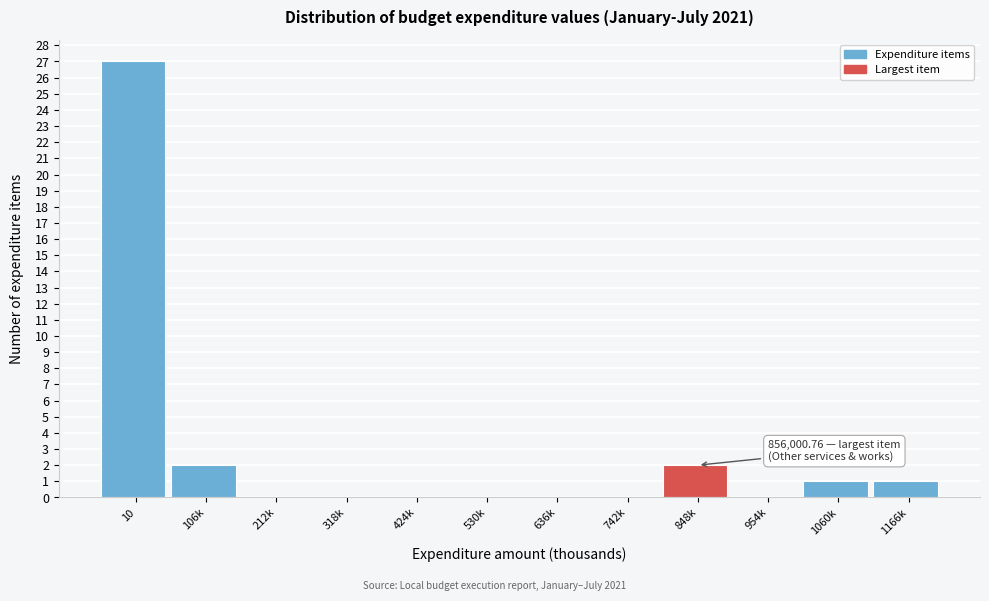

Reading right to left, extract all data points from this chart.

1166k=1	1060k=1	954k=0	848k=2	742k=0	636k=0	530k=0	424k=0	318k=0	212k=0	106k=2	10=27